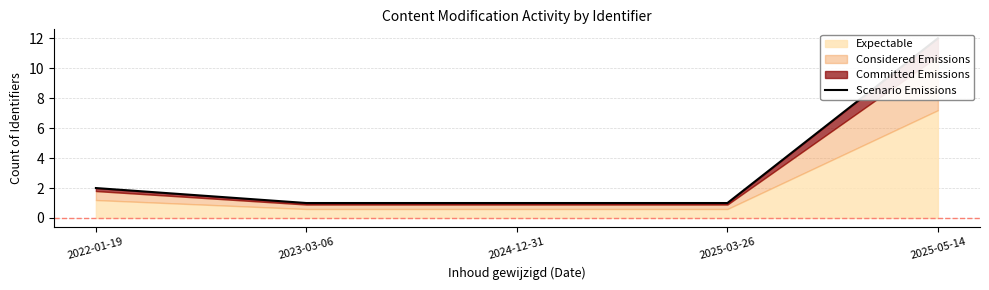

The value at 2025-05-14 is 12. True or false?

True